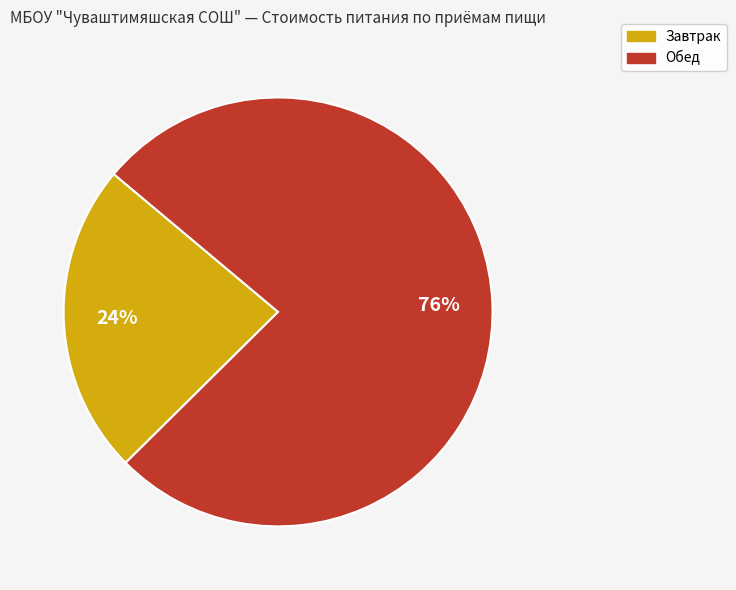

Which category accounts for the majority?

Обед